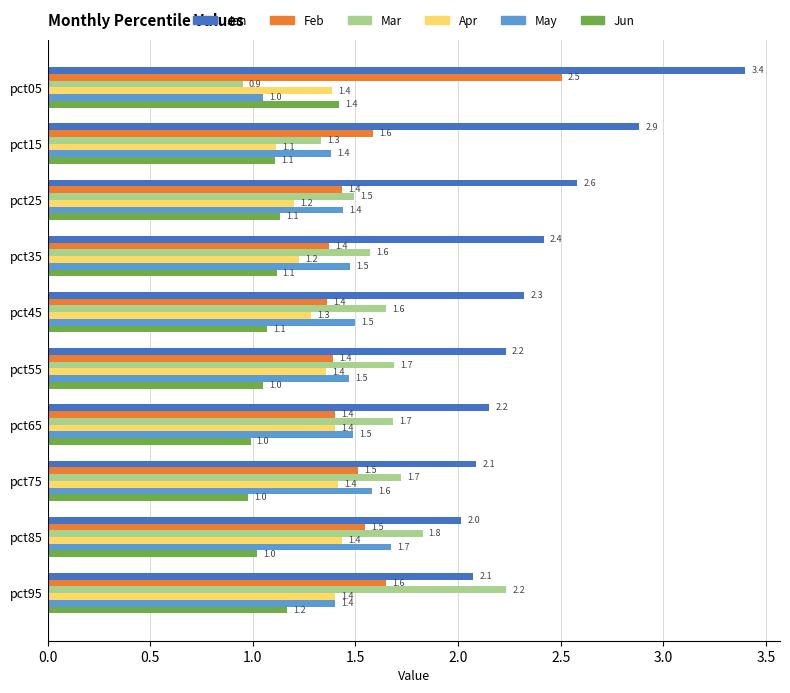

What is the sum of the Mar values at pct25 and pct75?

3.2